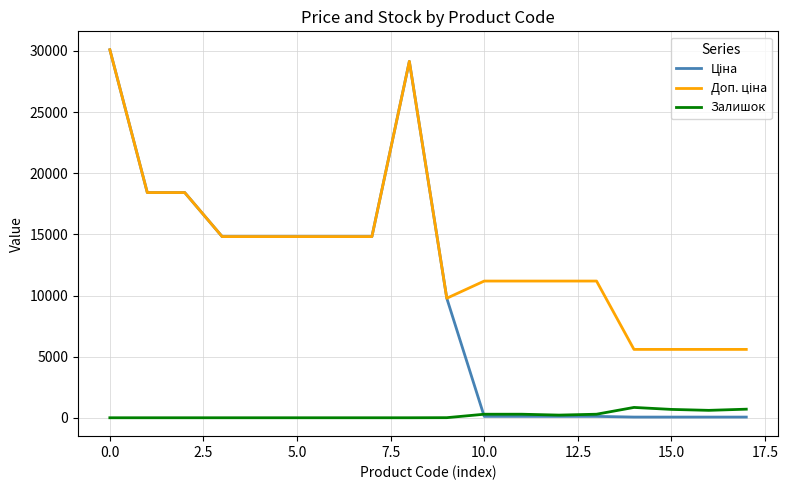

What is the maximum value shown in the chart?

30102.8